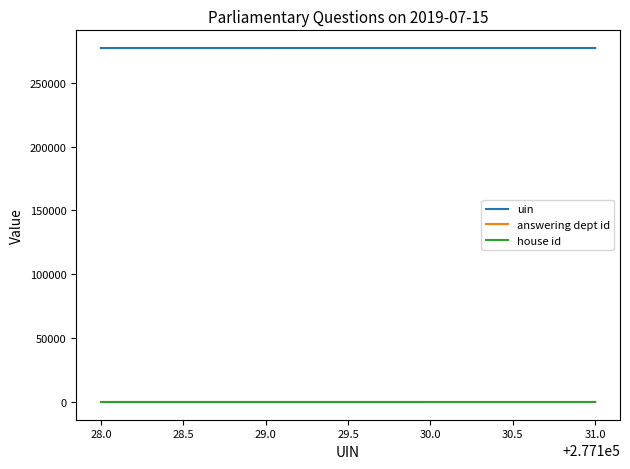

True or false: uin and answering dept id intersect in this chart.

False